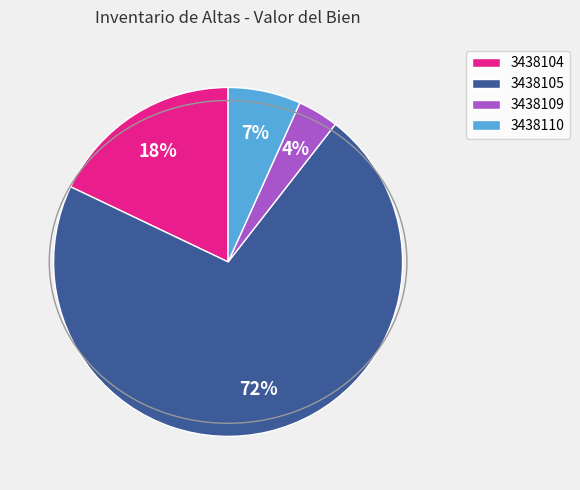

Which slice is the largest?

3438105